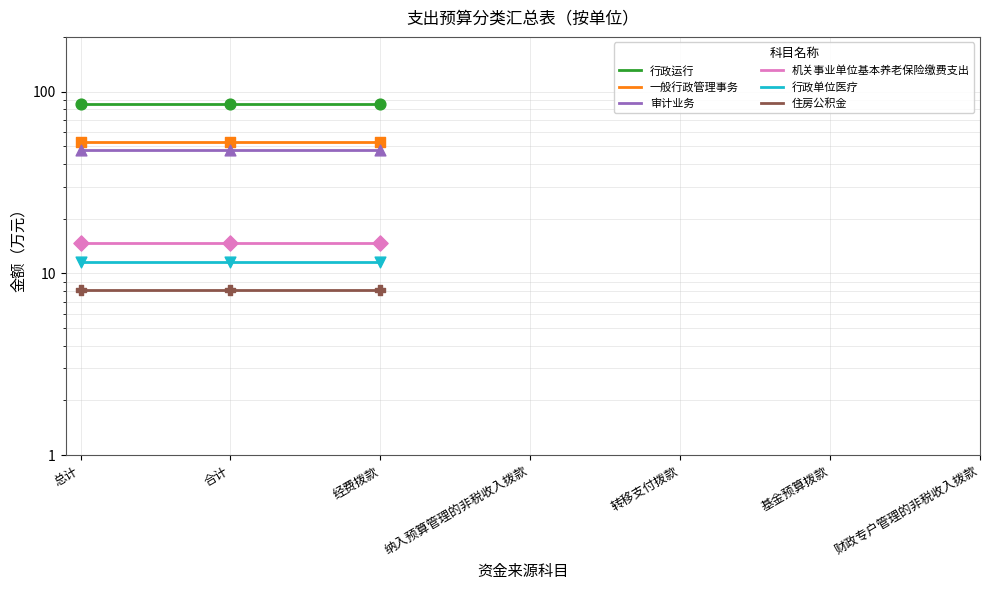

What is the total value across all series at 合计?

220.5